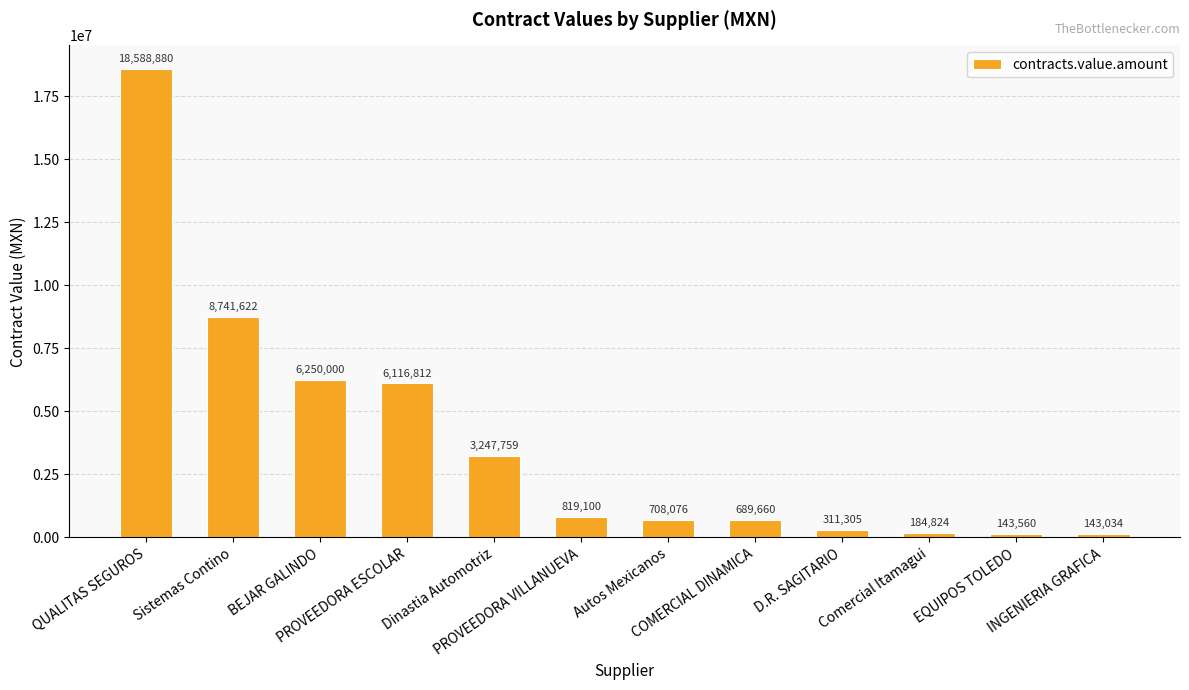

What is the difference between the values at BEJAR GALINDO and EQUIPOS TOLEDO?

6106440.0